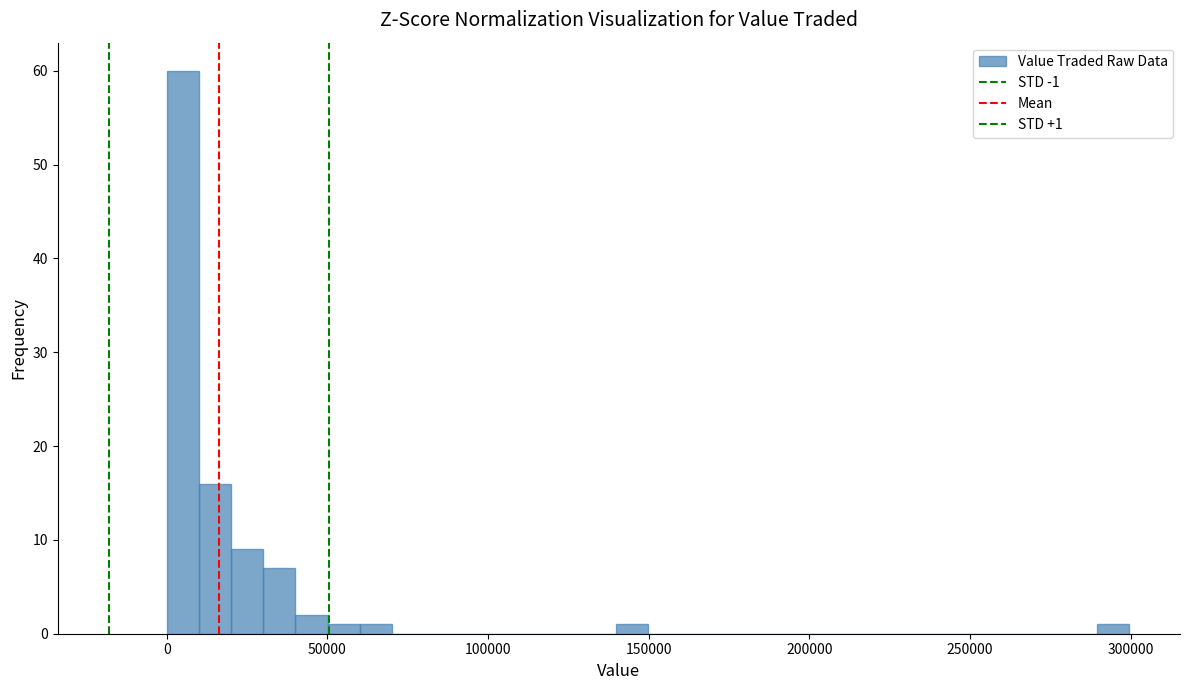

Around what value on the x-axis is the tallest bar? Give the approximate position of its centre, as read against the axis.

5000